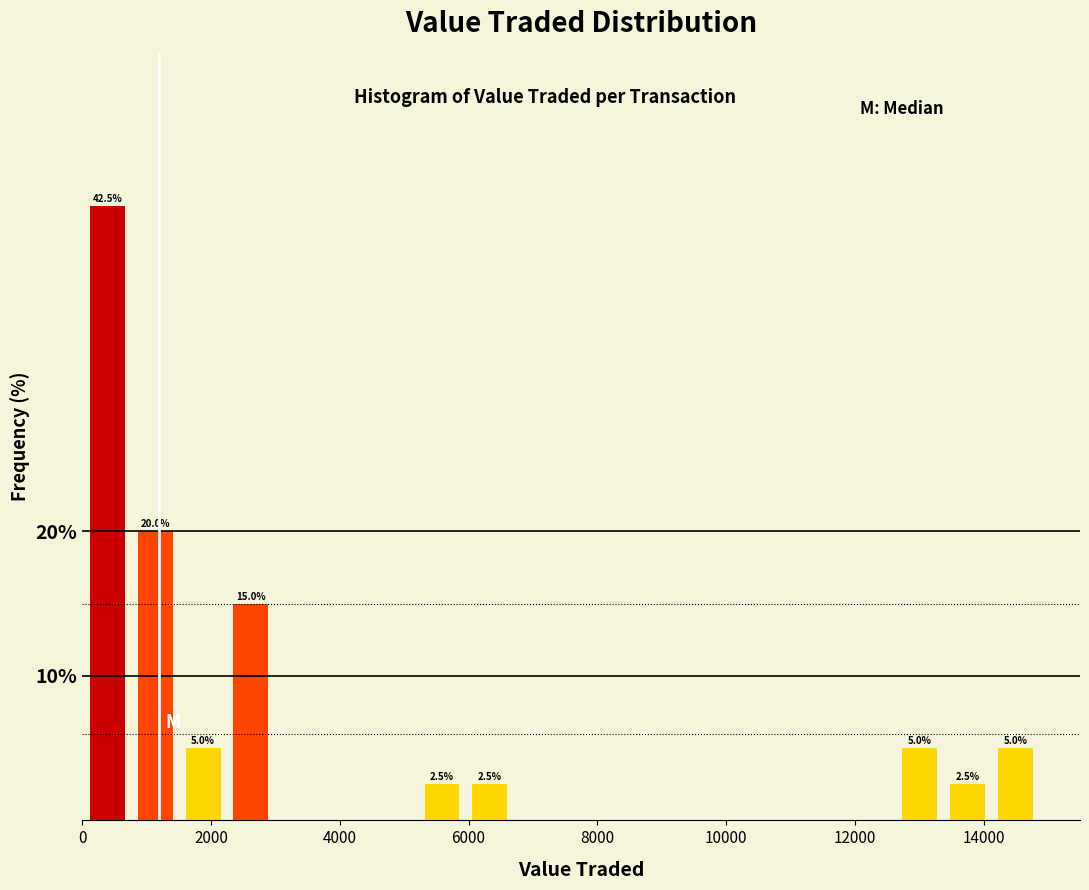

Read against the x-axis, roughly where is the centre of the tallest bar?

400